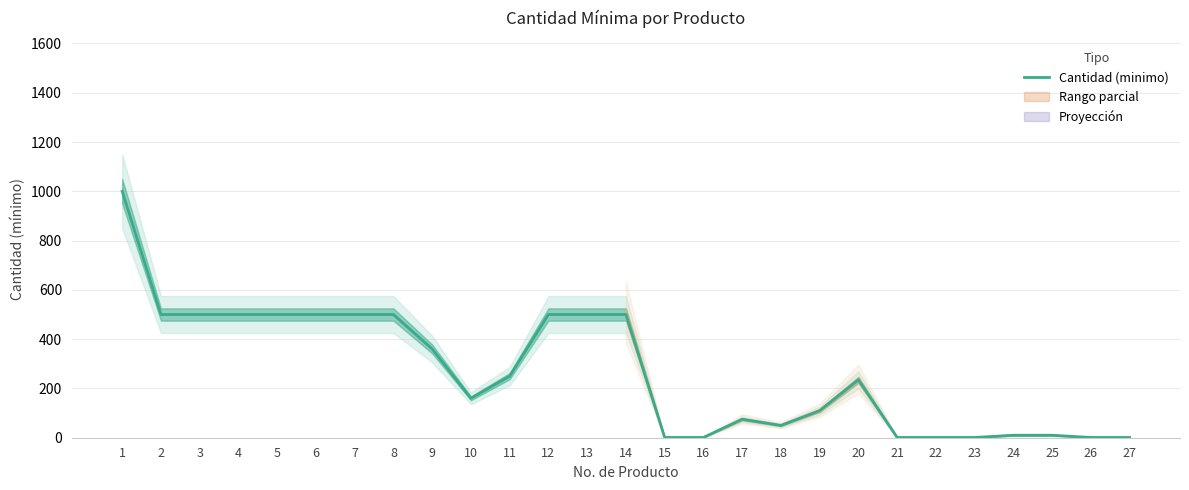

Is it true that the value at 21 is 1?

True